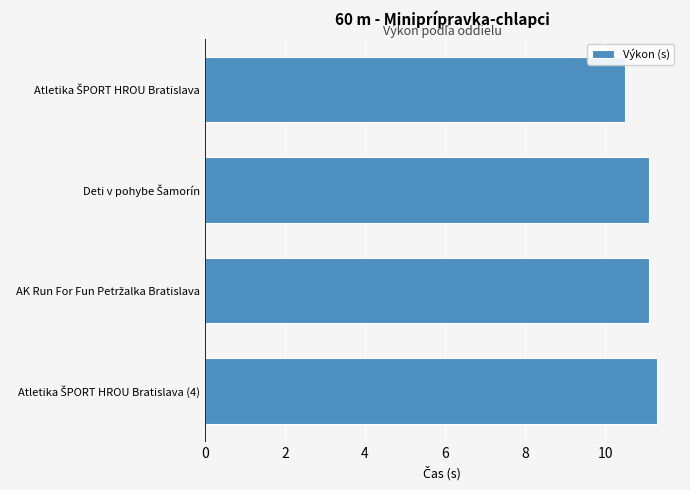

Reading top to bottom, list all the values displayed in this chart.

10.5	11.1	11.1	11.3